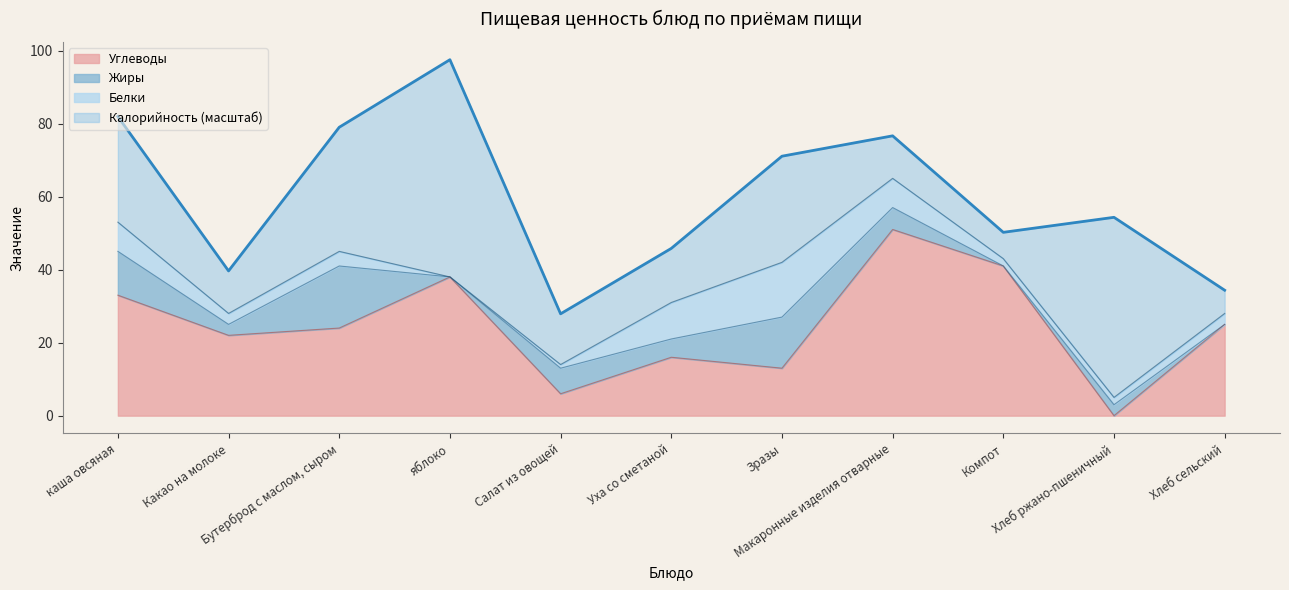

Rank the categories by Углеводы value from highest to lowest.

Макаронные изделия отварные, Компот, яблоко, каша овсяная, Хлеб сельский, Бутерброд с маслом, сыром, Какао на молоке, Уха со сметаной, Зразы, Салат из овощей, Хлеб ржано-пшеничный